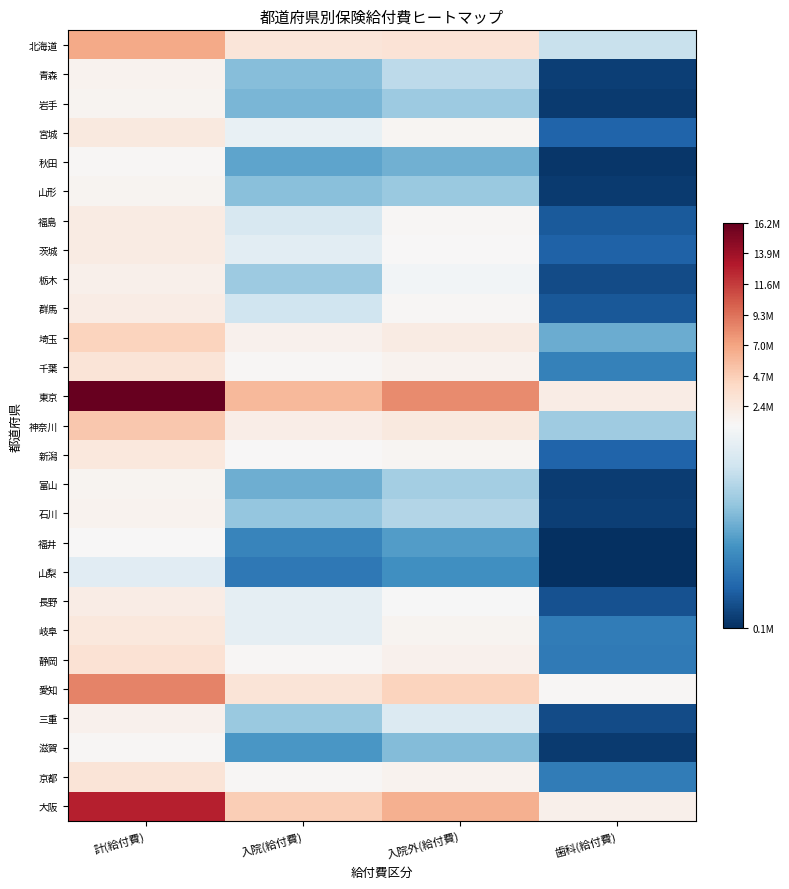

What is the difference between the highest and lowest values at 入院(給付費)?

5604776.3